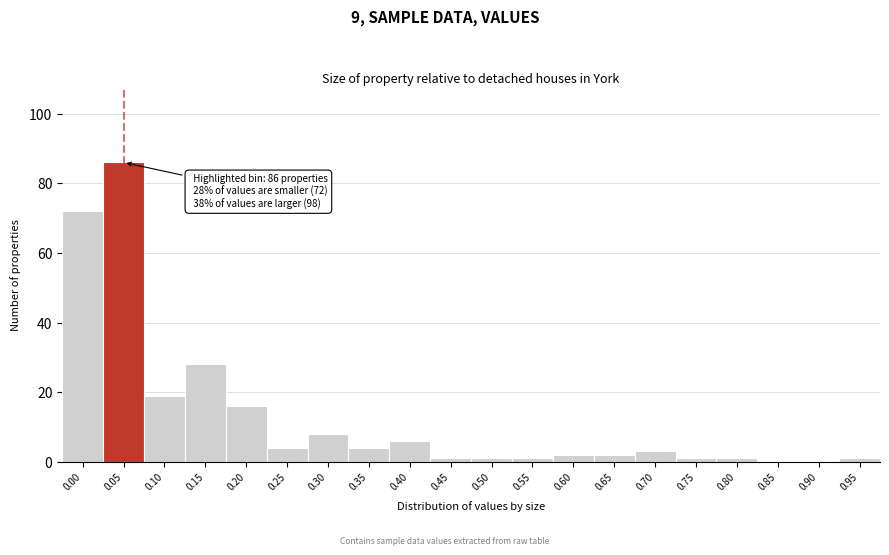

Reading left to right, transcribe all the data shown in this chart.

0.00=72	0.05=86	0.10=19	0.15=28	0.20=16	0.25=4	0.30=8	0.35=4	0.40=6	0.45=1	0.50=1	0.55=1	0.60=2	0.65=2	0.70=3	0.75=1	0.80=1	0.85=0	0.90=0	0.95=1